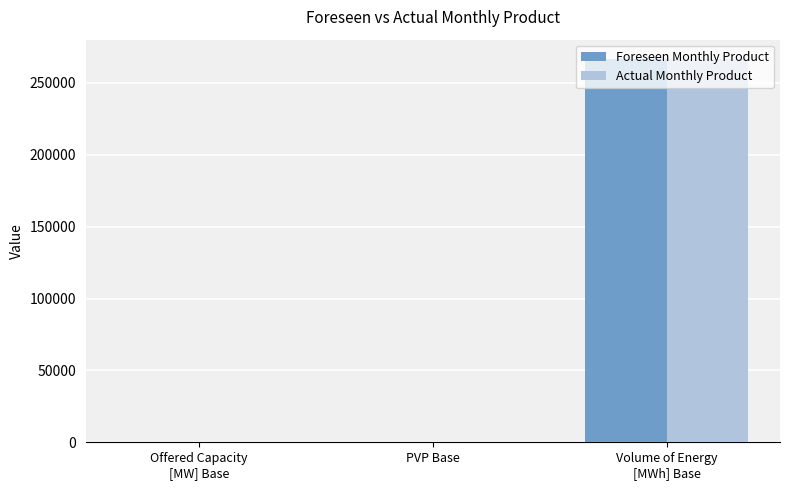

What is the highest value of the Foreseen Monthly Product series?

266710